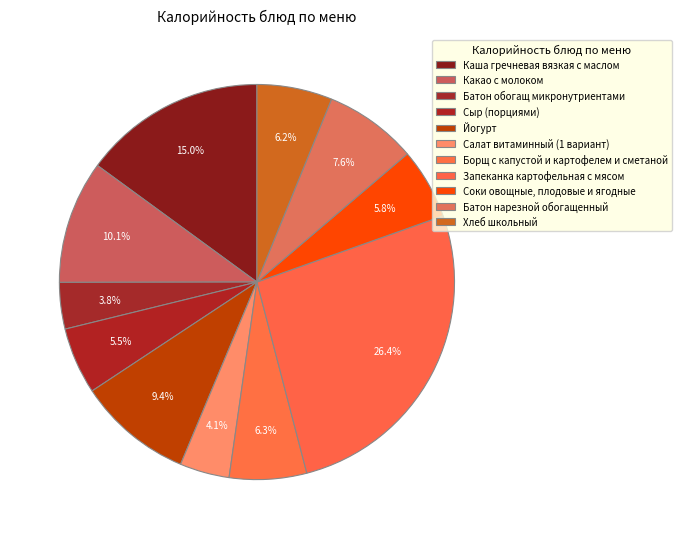

To the nearest percent, what is the average slice percentage?

9%